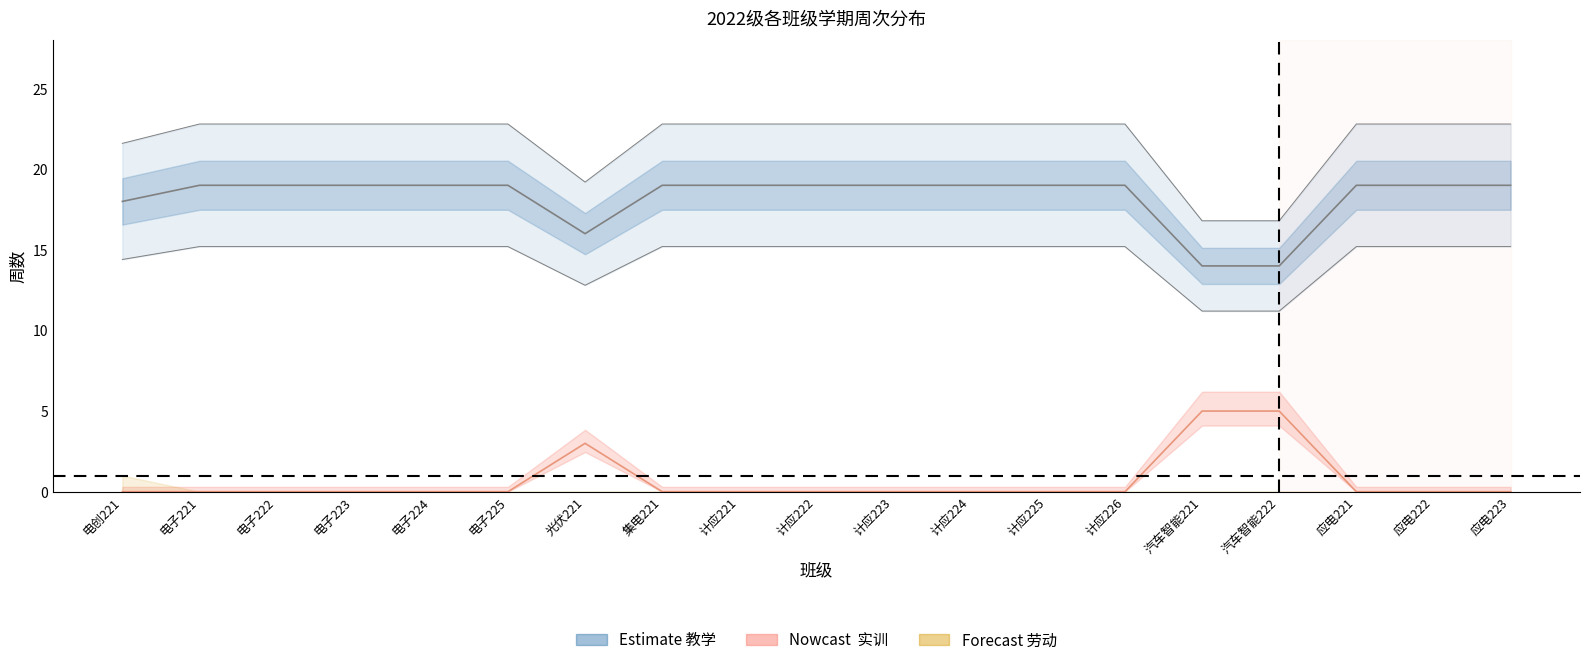

Is the value of 考试周数 at 计应226 greater than the value of 实训周数 at 电子225?

Yes